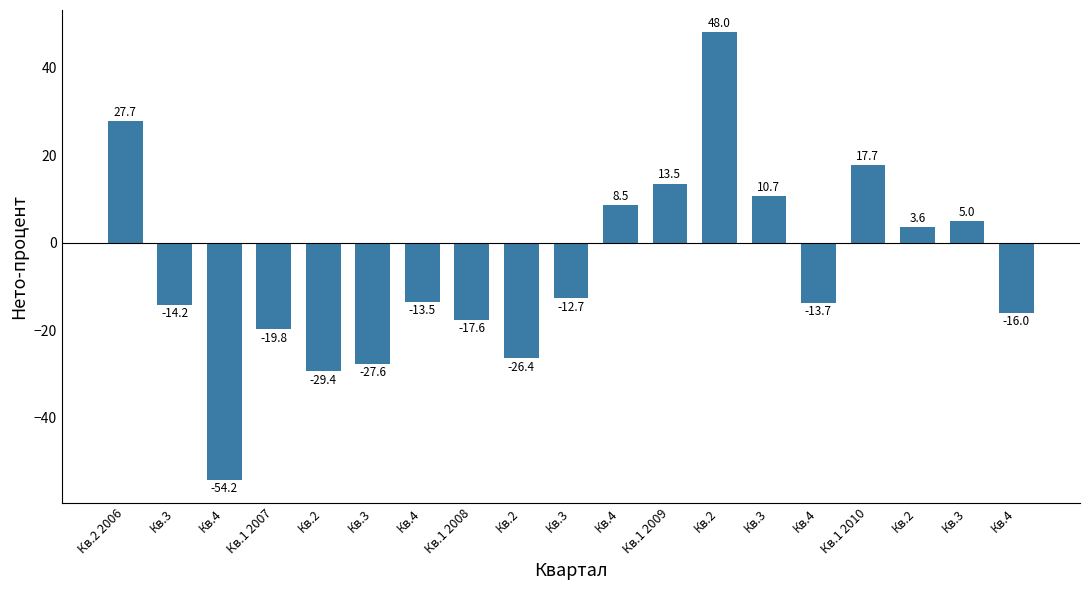

How many positive values are there?

8